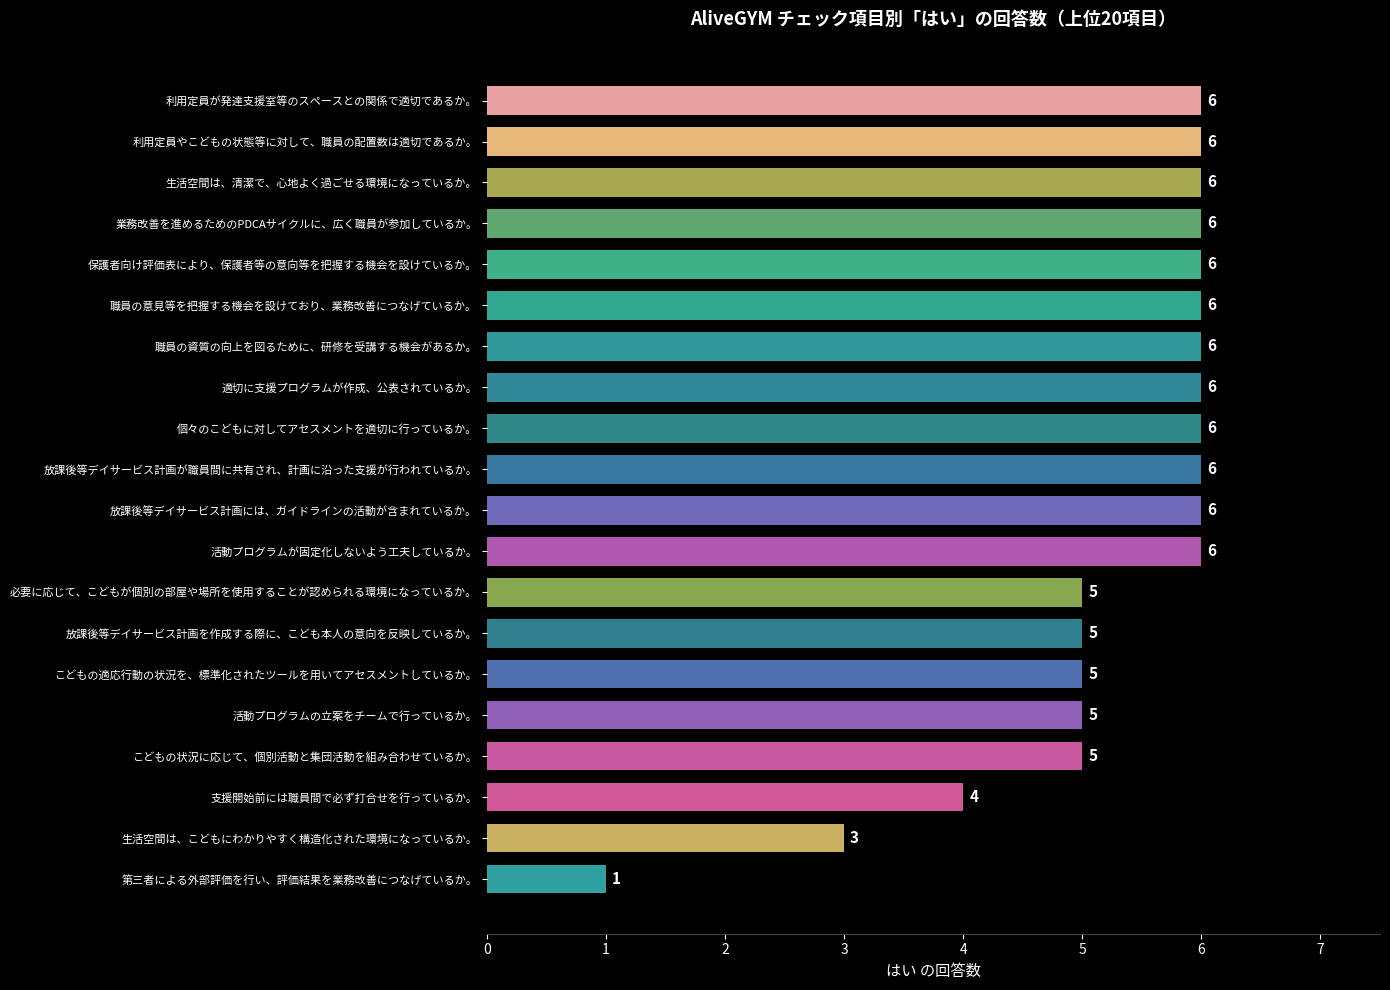

What is the greatest value displayed?

6